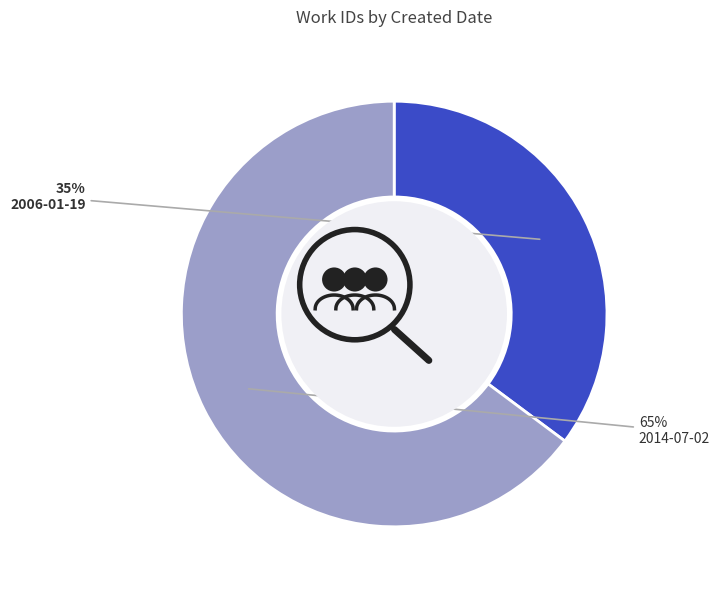

What percentage do 2006-01-19 and 2014-07-02 together represent?

100.0%